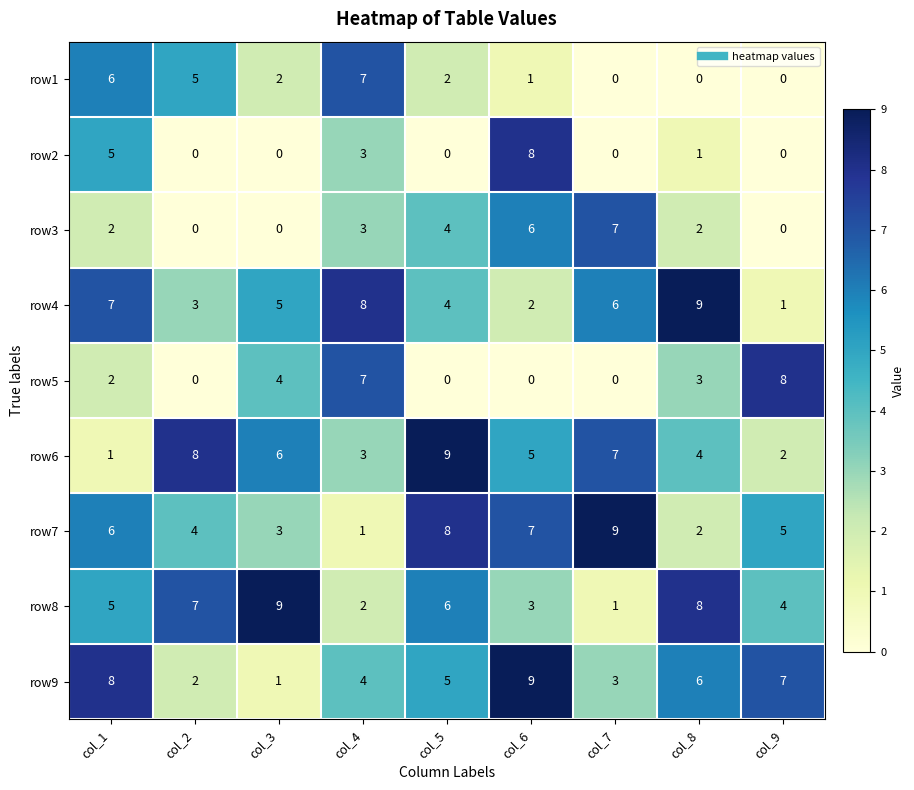

What is the sum of the row7 values at col_2 and col_4?

5